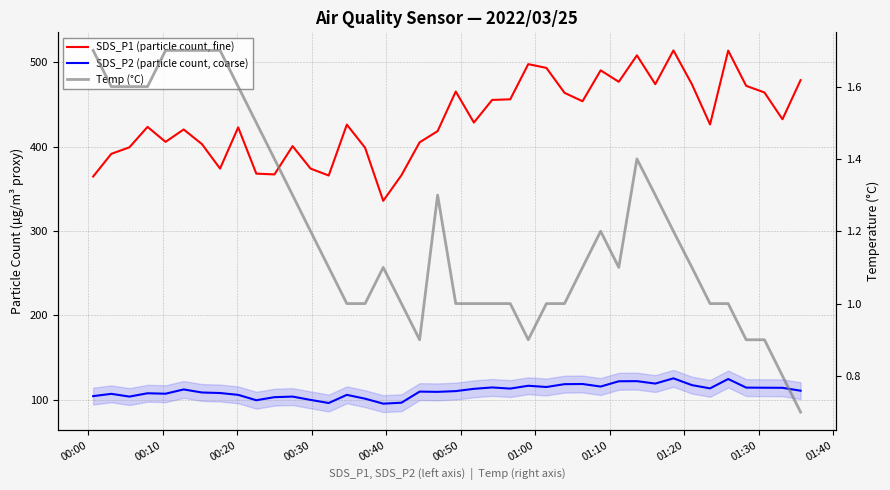

Does the chart have visible grid lines?

Yes